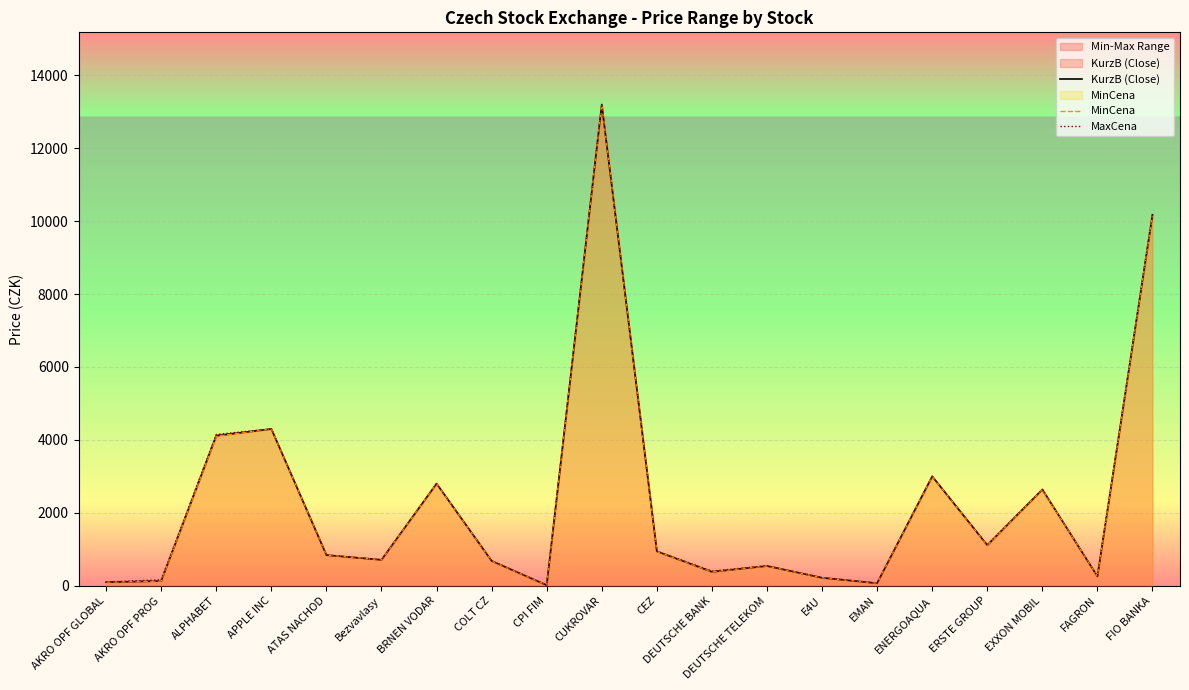

Reading right to left, extract all data points from this chart.

KurzB (Close): 10175.2	256.0	2640.0	1110.4	3000.0	68.0	218.0	540.5	380.3	942.9	13200.0	14.3	679.1	2800.0	710.0	840.0	4300.0	4115.6	128.0	96.0
MinCena: 10170.0	256.0	2640.0	1104.0	3000.0	68.0	218.0	540.0	380.2	940.0	13200.0	14.3	675.0	2800.0	710.0	840.0	4300.0	4100.0	128.0	96.0
MaxCena: 10178.0	256.0	2640.0	1120.0	3000.0	70.0	218.0	548.3	400.0	946.0	13200.0	14.5	683.0	2800.0	710.0	840.0	4300.0	4150.0	160.0	102.0